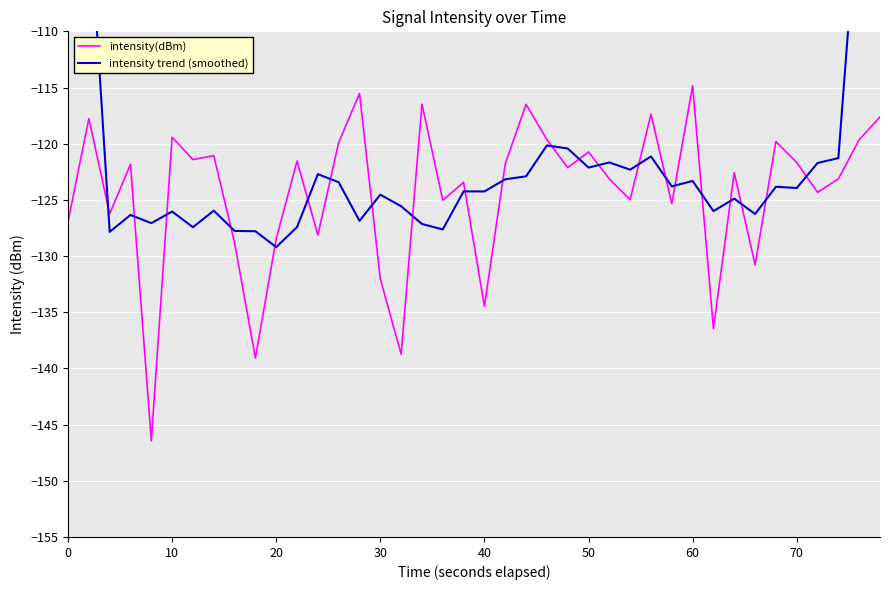

How many interior local peaks does the intensity trend (smoothed) series have?

12